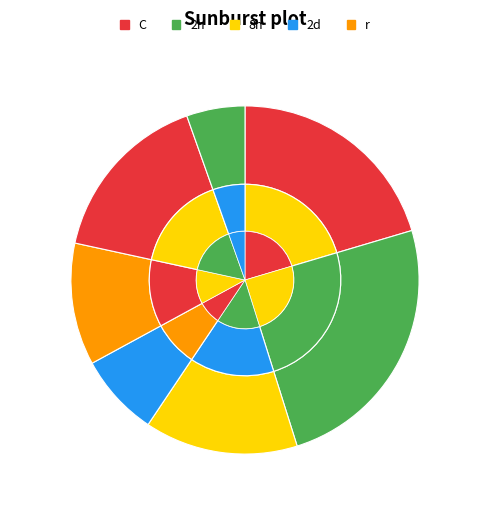

To the nearest percent, what is the combined percentage of s2 and s3?

22%